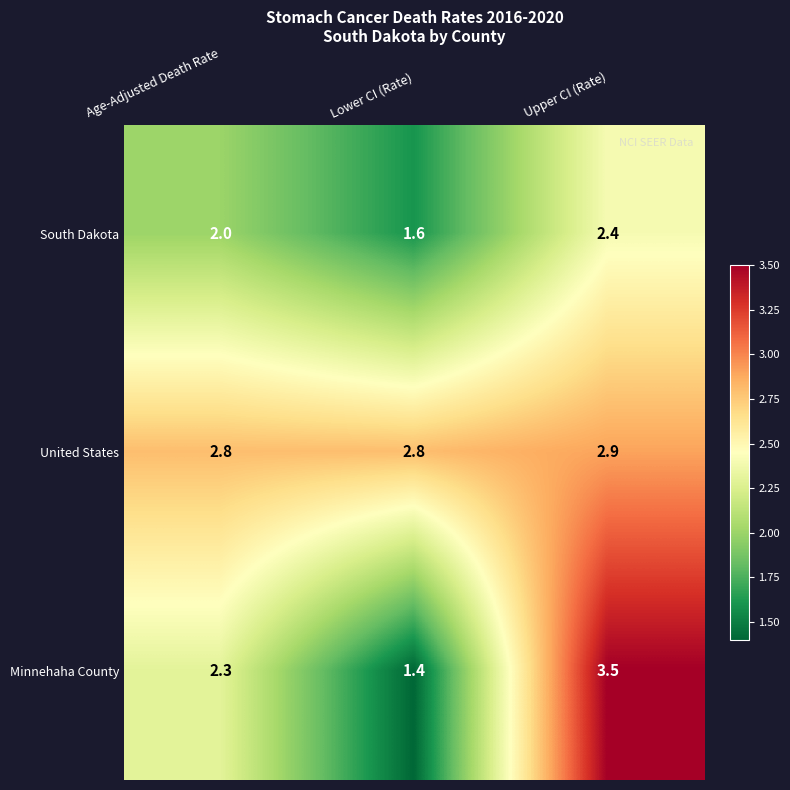

What is the average value of the South Dakota series?

2.0